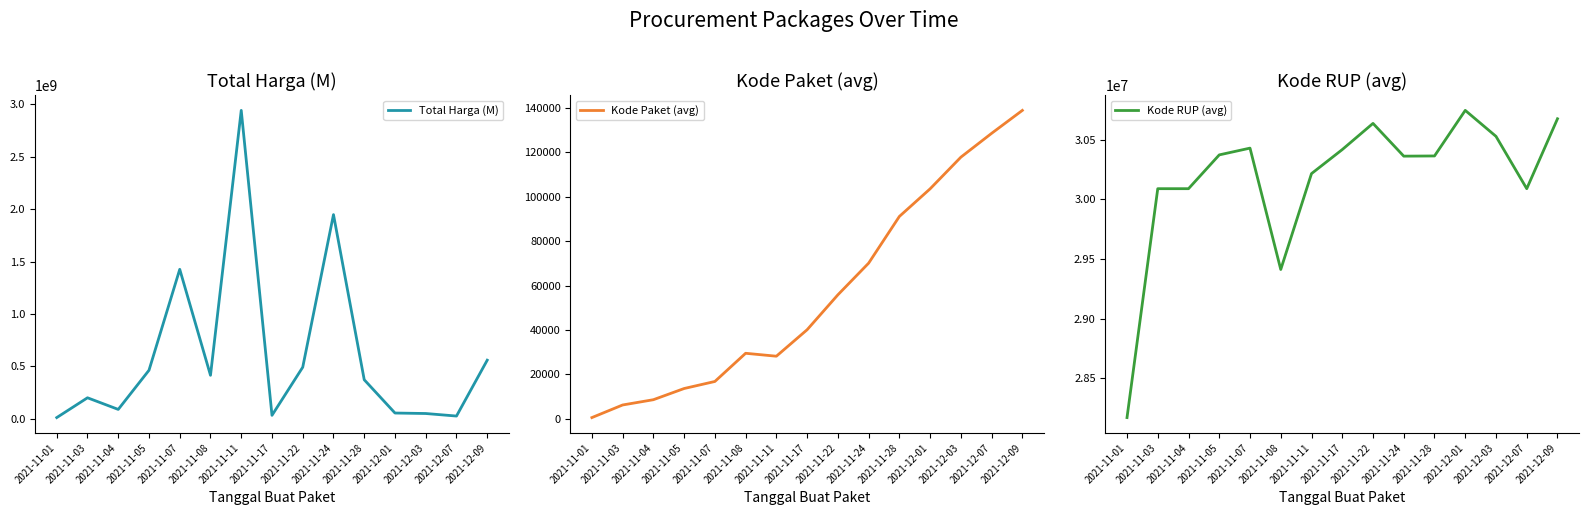

Which series has the widest spread of values?

Total Harga (M)